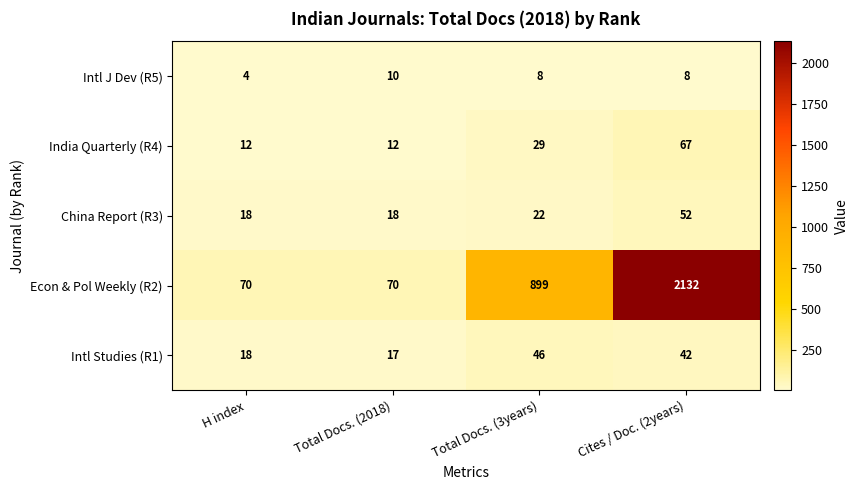

Which label corresponds to the largest value in the chart?

Cites / Doc. (2years)